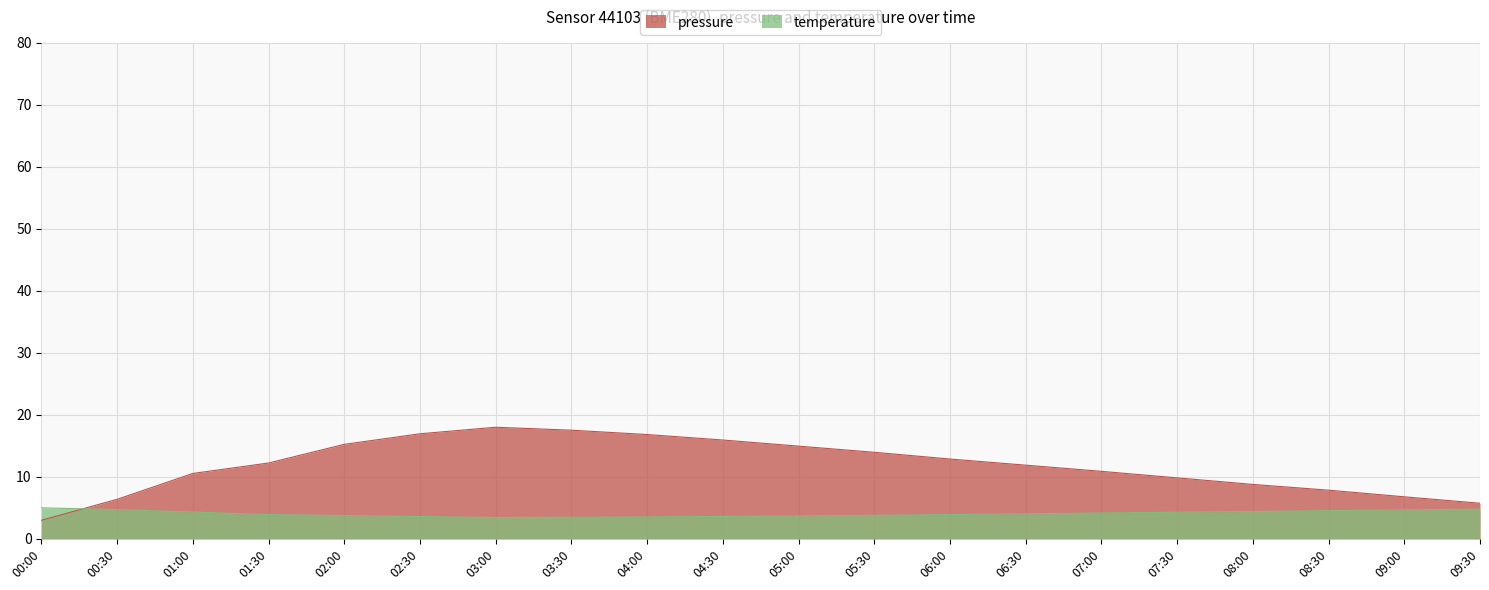

True or false: pressure and temperature cross at least once.

True